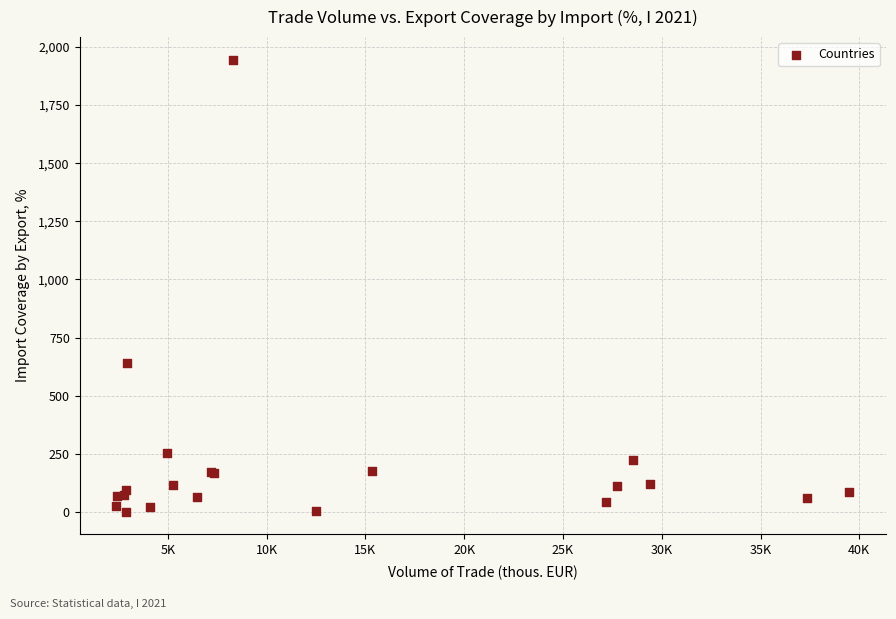

What Y value in the scatter plot is closest to 972?

642.2